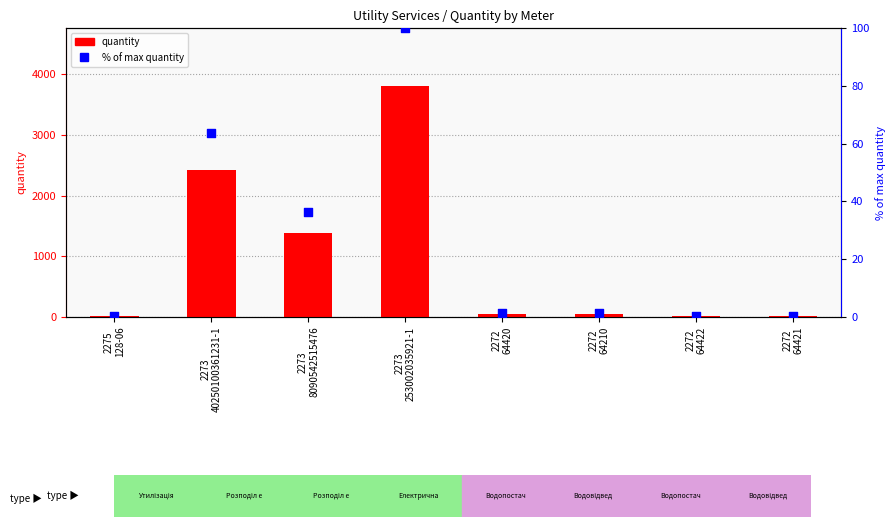

What are all the series names shown in the legend?

quantity, % of max quantity